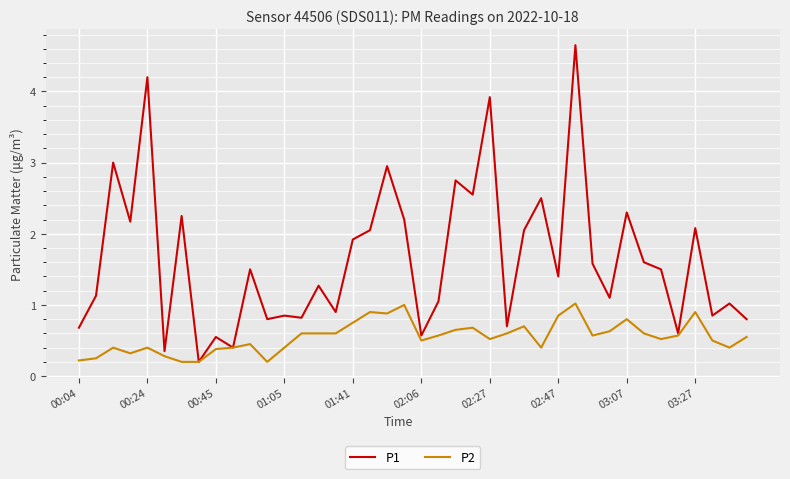

List the series in order of their peak value, lowest first.

P2, P1